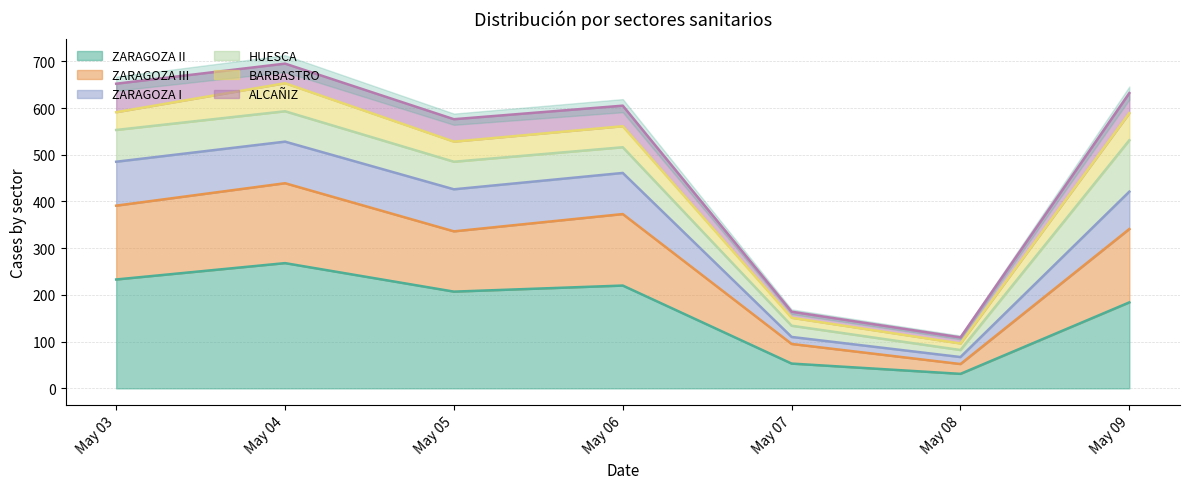

Where is ZARAGOZA II nearest to the value 149?

May 09